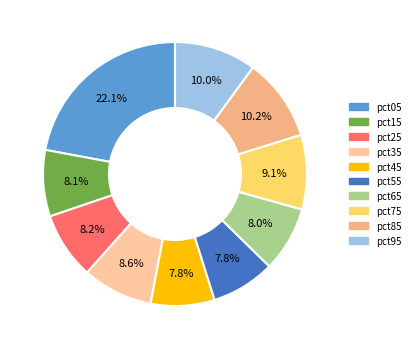

How much of the chart is everything except pct25?

91.8%